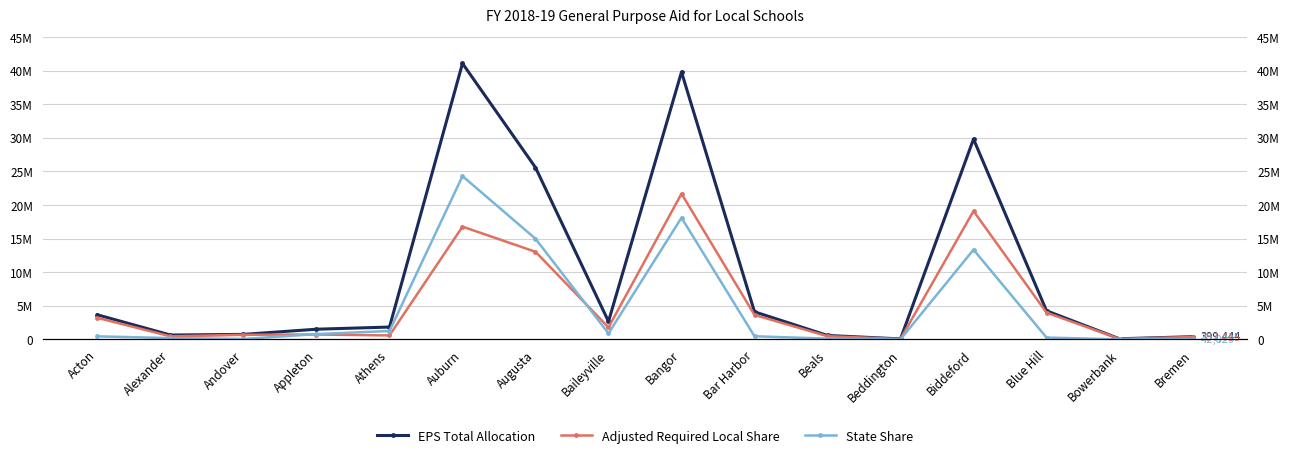

Reading left to right, list all the values displayed in this chart.

EPS Total Allocation: 3655151.4	647323.2	742974.0	1514291.1	1834918.2	41084848.1	25584931.1	2669597.0	39798169.0	4103300.5	584220.6	71752.9	29817293.9	4252110.8	90530.2	399443.9
Adjusted Required Local Share: 3203254.7	456136.0	682699.7	724898.1	586764.5	16781932.8	13040511.2	1781994.0	21690288.0	3639631.5	474168.4	65153.9	19103673.5	3980341.8	87466.5	357415.2
State Share: 451896.7	191187.2	60274.3	789392.9	1248153.7	24302915.3	14983188.3	887603.0	18107881.0	463668.9	110052.2	6598.9	13354614.6	271769.0	3063.7	42028.8